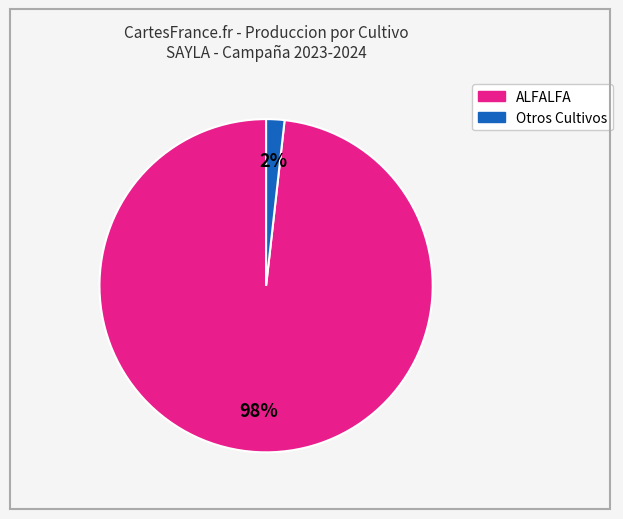

Is there a majority slice in this chart?

Yes